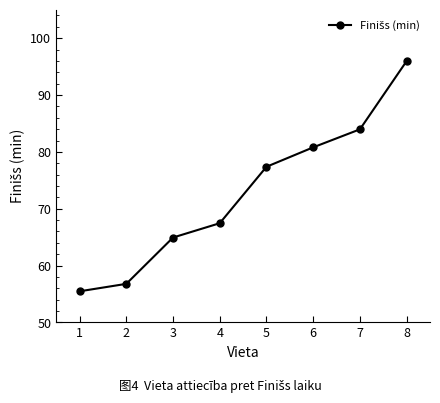

Reading left to right, list all the values displayed in this chart.

1=55.5	2=56.8	3=64.9	4=67.5	5=77.4	6=80.8	7=84.0	8=96.0